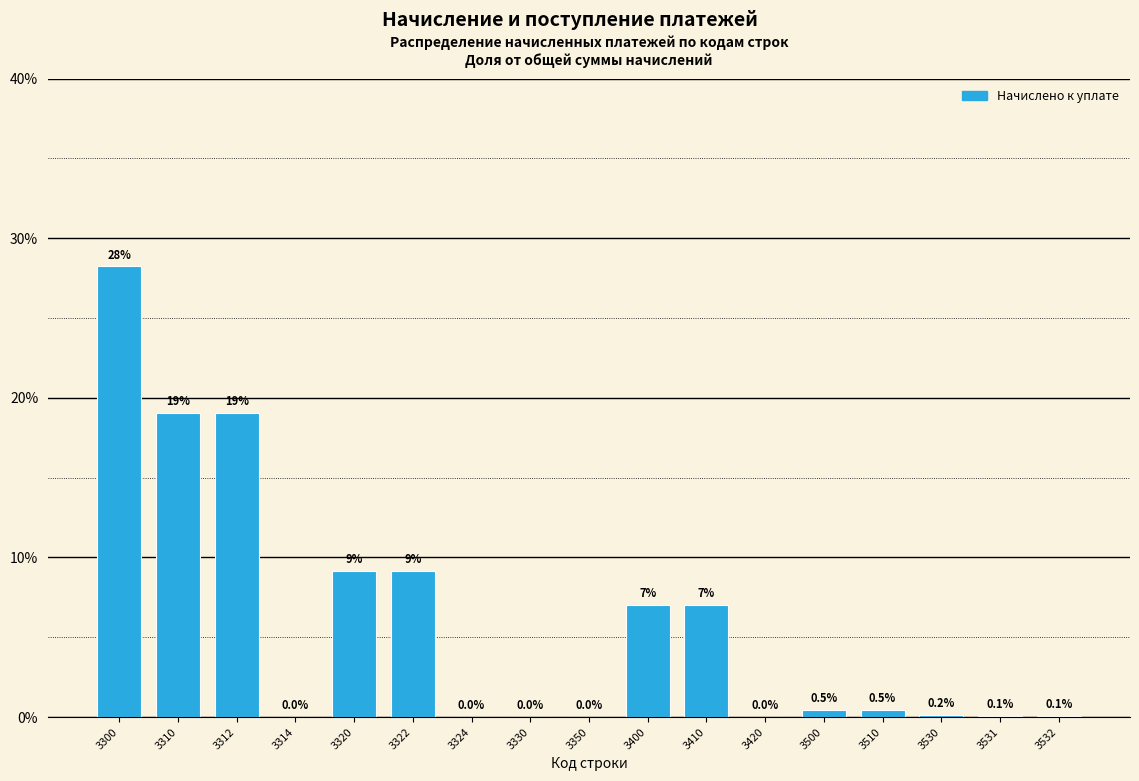

What is the change in value from 3314 to 3500?

+0.5